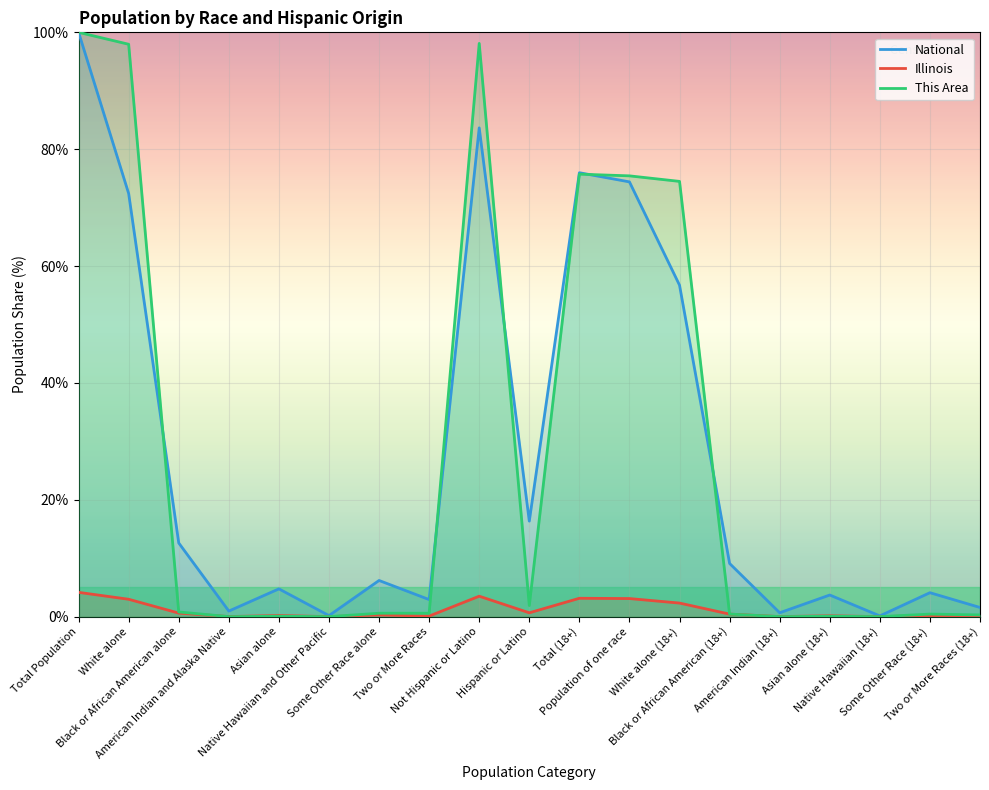

What is the difference between the highest and lowest values at Hispanic or Latino?

15.7